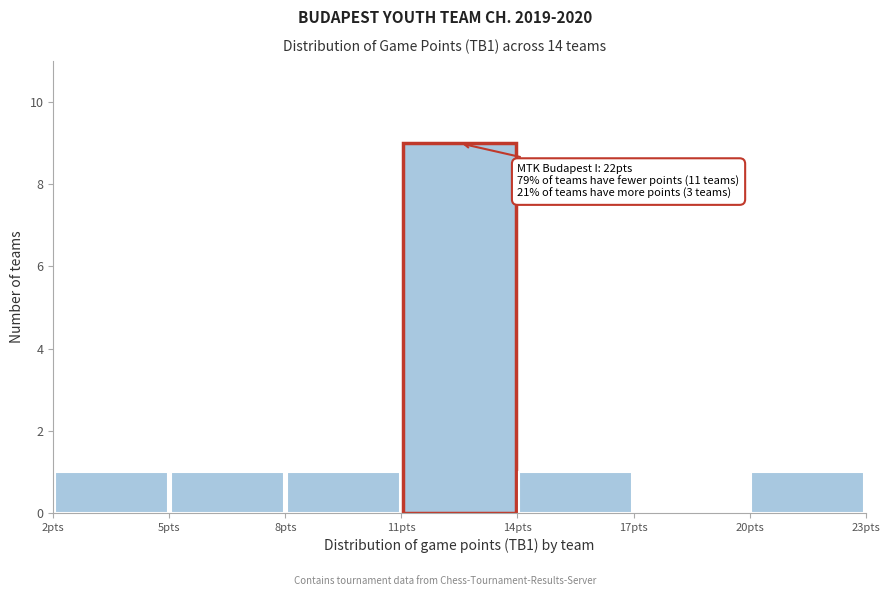

Over which range of the x-axis is the bar tallest?

11 to 14